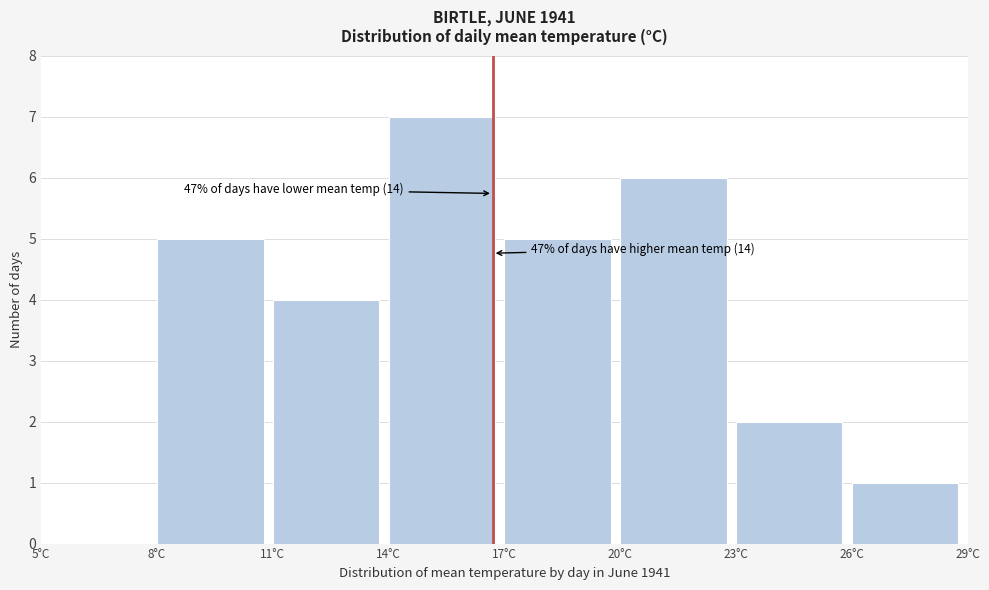

Over which range of the x-axis is the bar tallest?

14 to 17